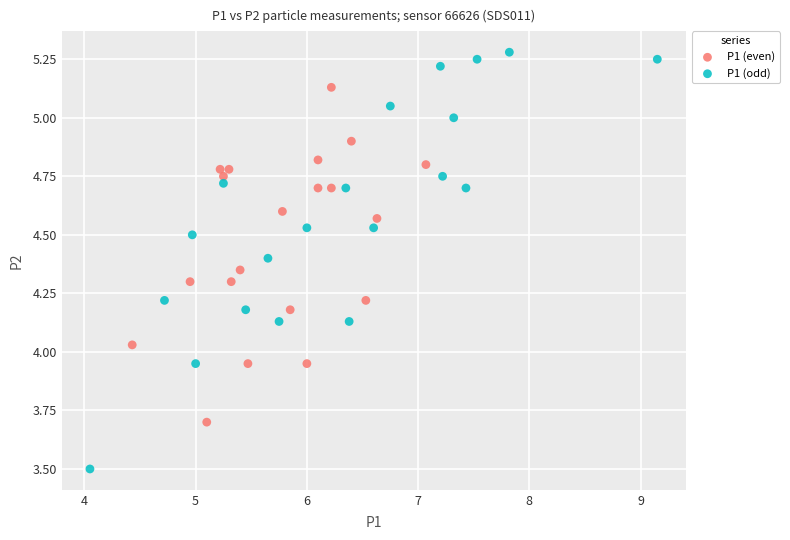

Which series contains the highest Y value?

P1 (odd)